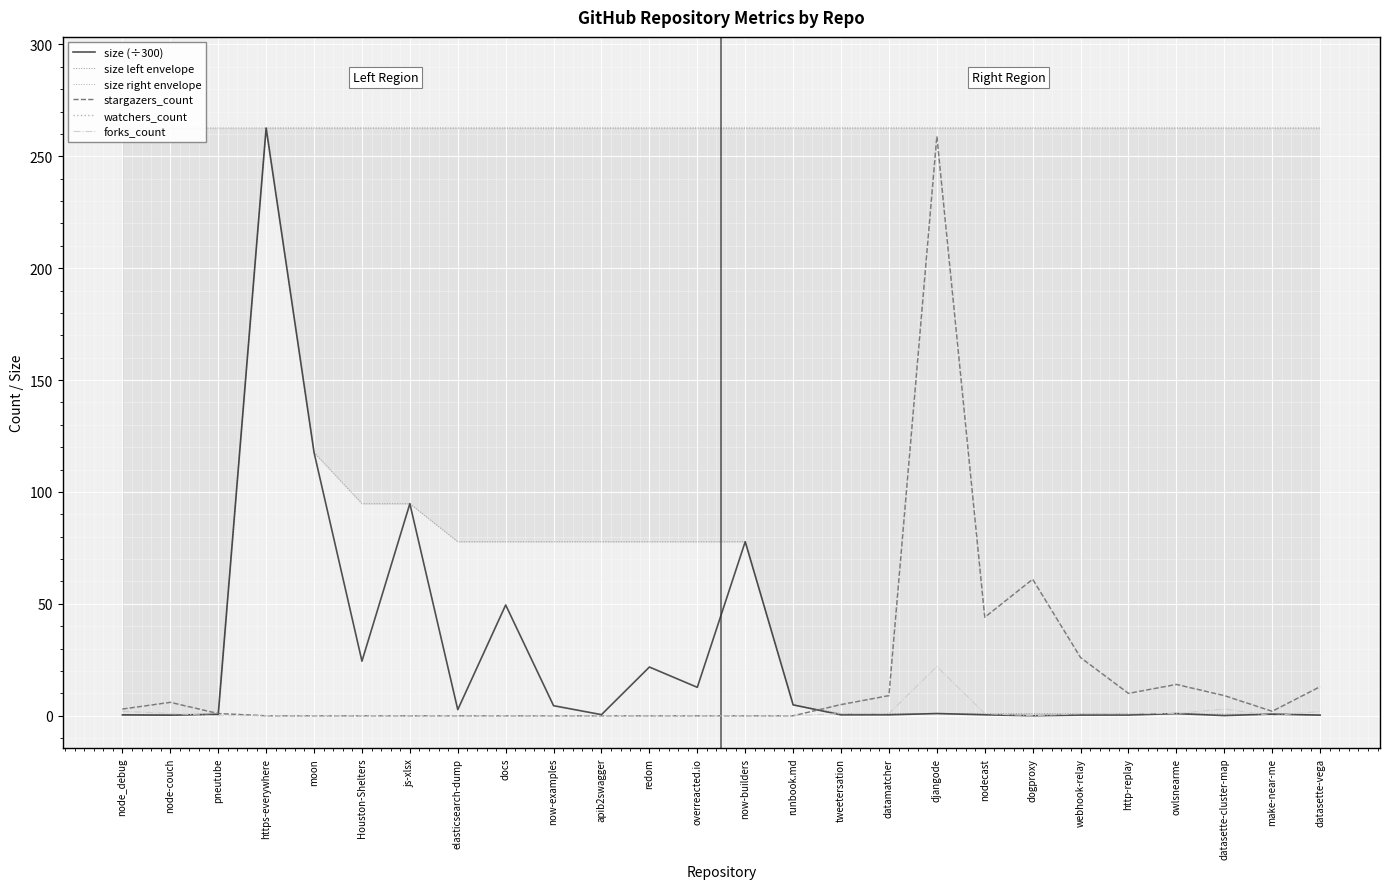

At how many categories does at least one series exceed 143?

26